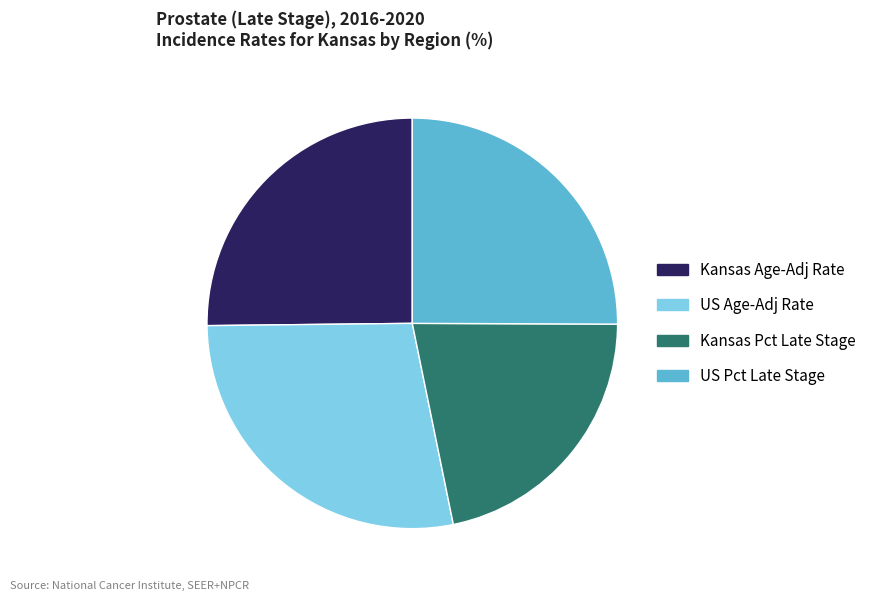

Which has a higher value, US Pct Late Stage or US Age-Adj Rate?

US Age-Adj Rate